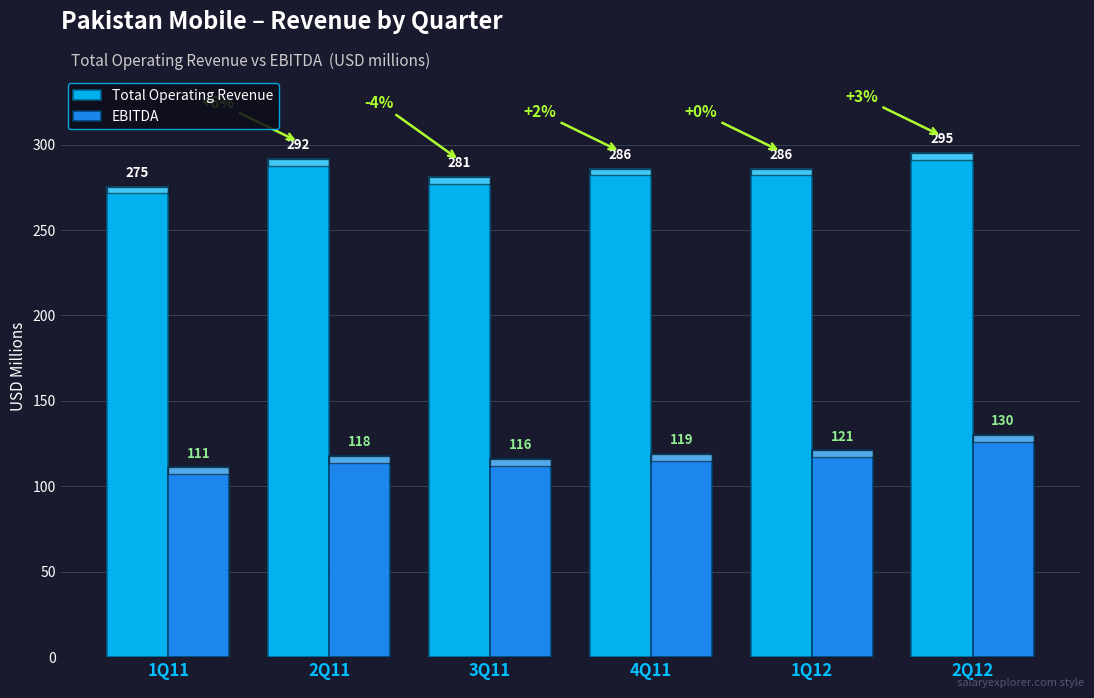

The EBITDA series shows 116.0 at 3Q11. True or false?

True